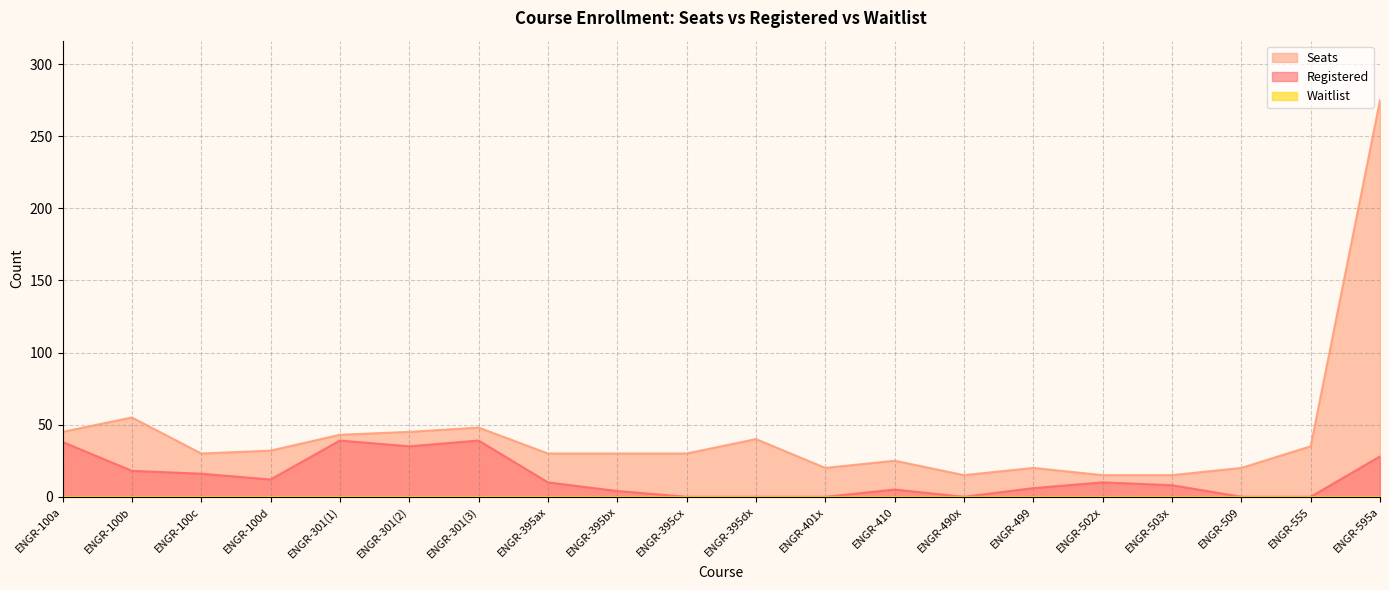

Where is the first local minimum for Seats?

ENGR-100c